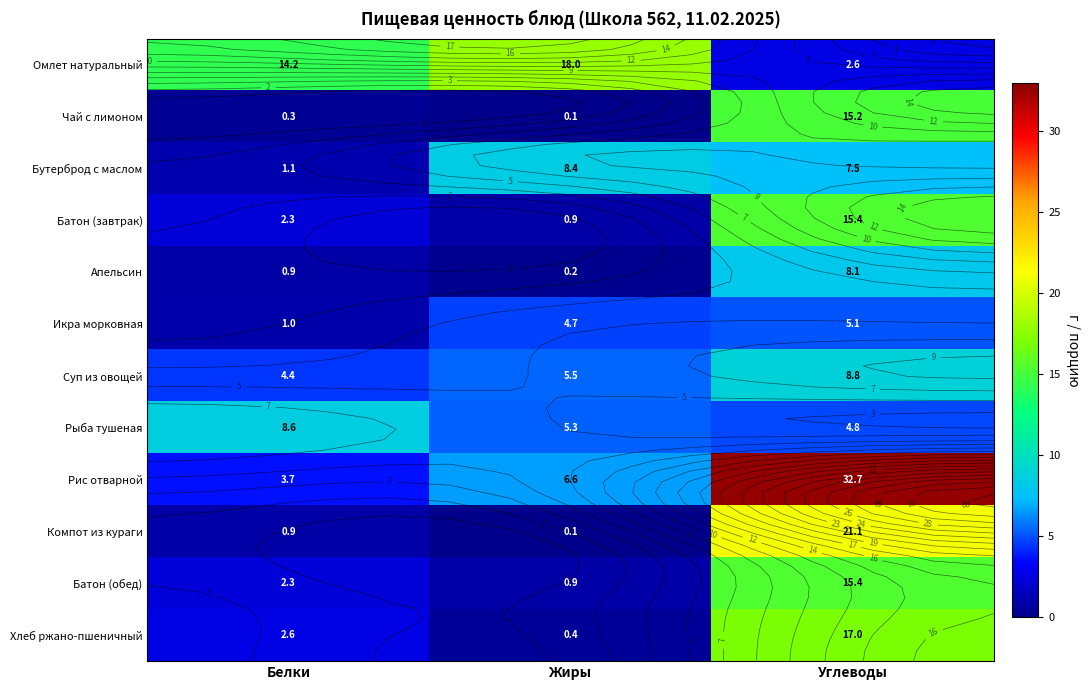

Is it true that Батон (завтрак) equals 0.5 at Белки?

False